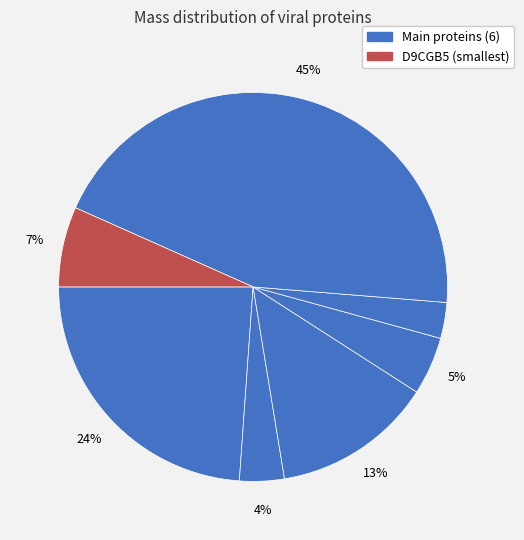

How many slices are in this pie chart?

7